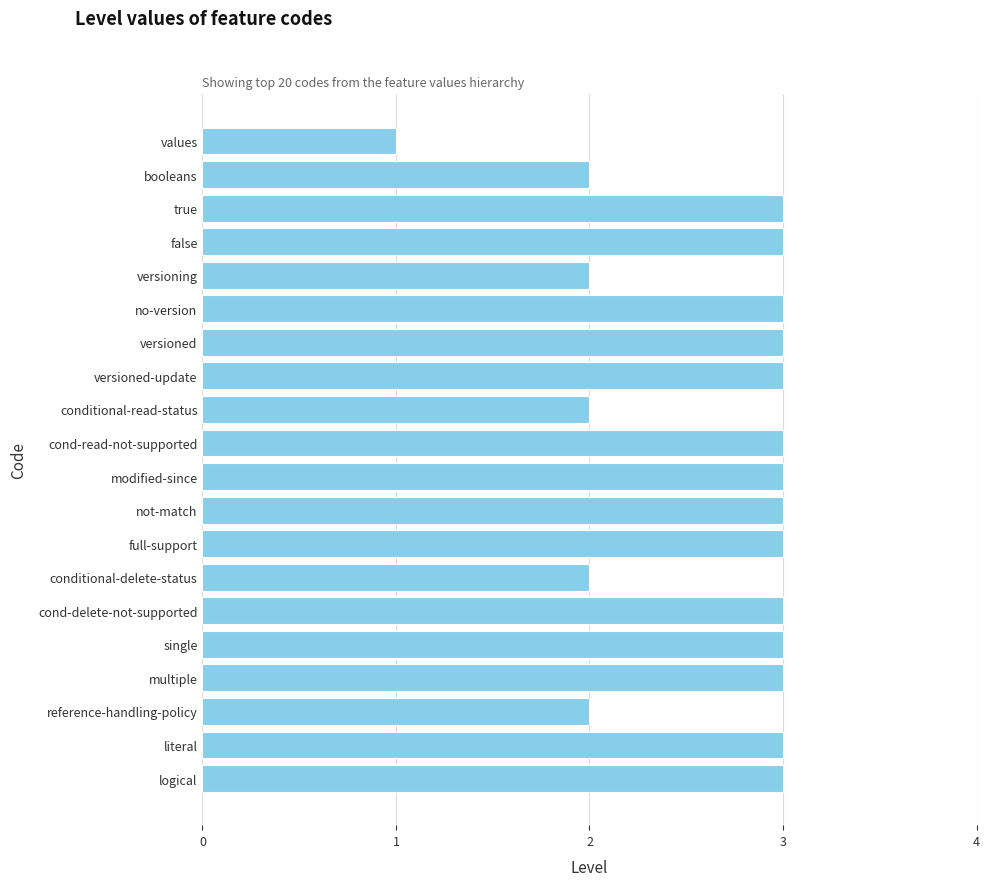

At which category does the chart reach its minimum across all series?

values